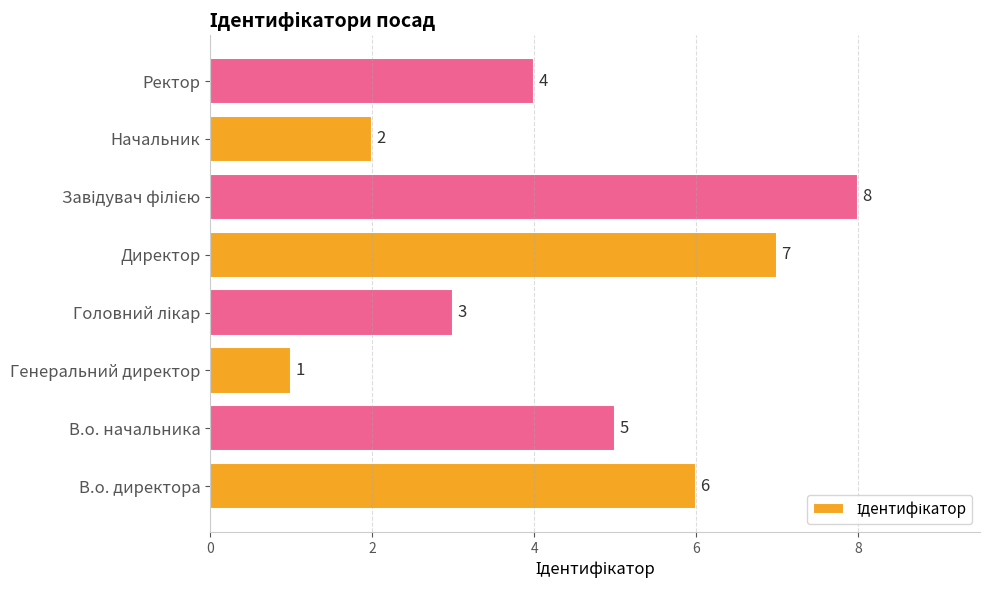

The chart shows a value of 7 at В.о. начальника. True or false?

False